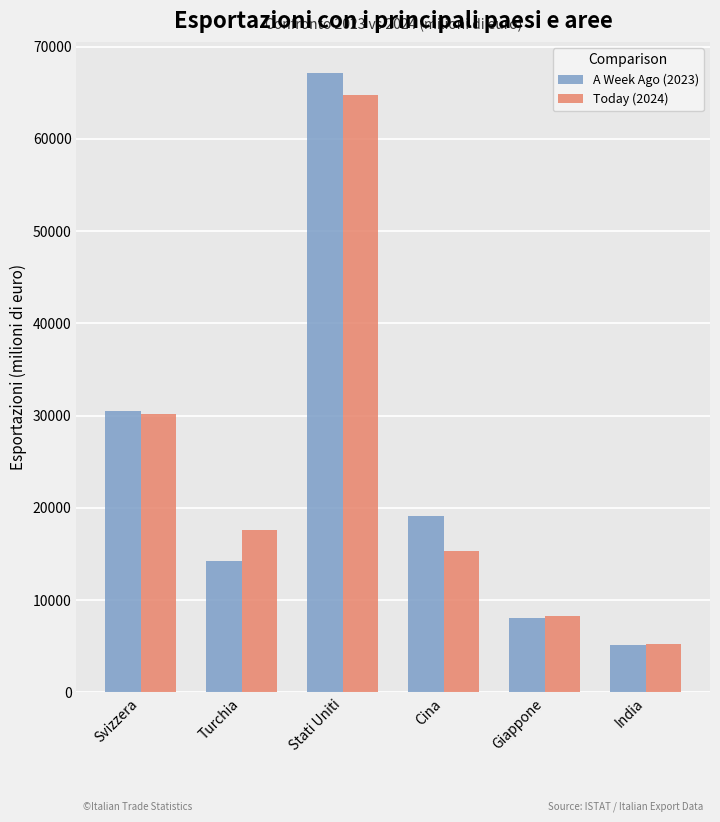

What are all the series names shown in the legend?

A Week Ago (2023), Today (2024)